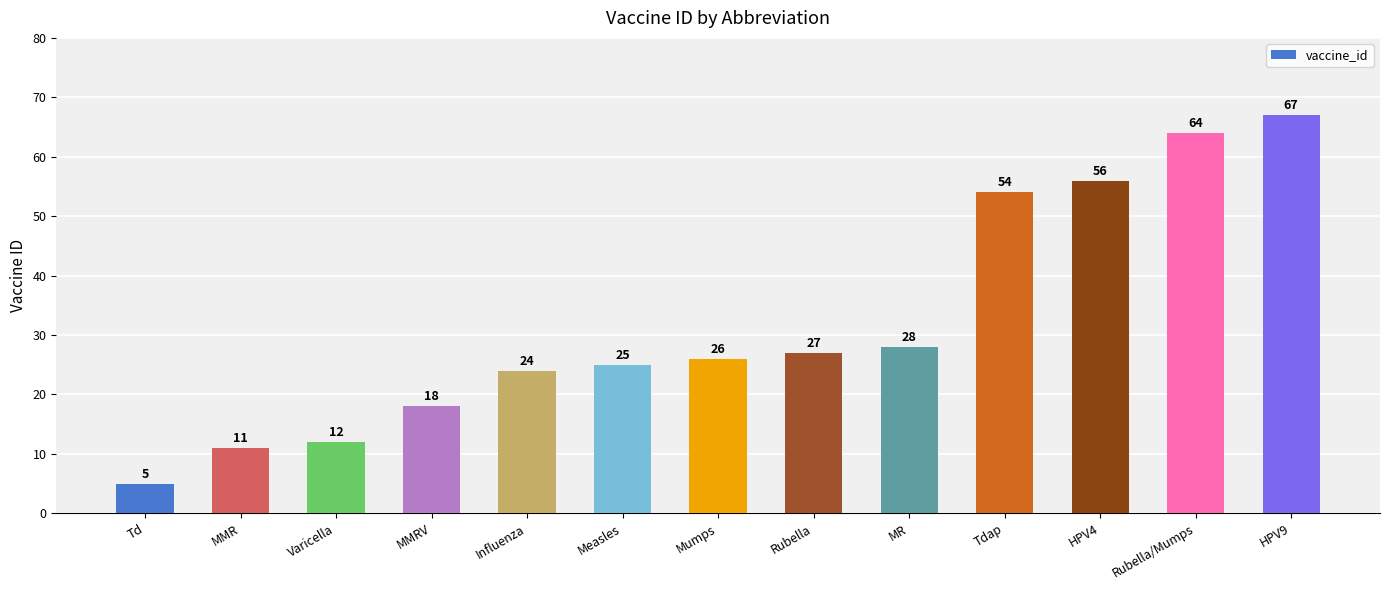

Rank the categories by value from highest to lowest.

HPV9, Rubella/Mumps, HPV4, Tdap, MR, Rubella, Mumps, Measles, Influenza, MMRV, Varicella, MMR, Td